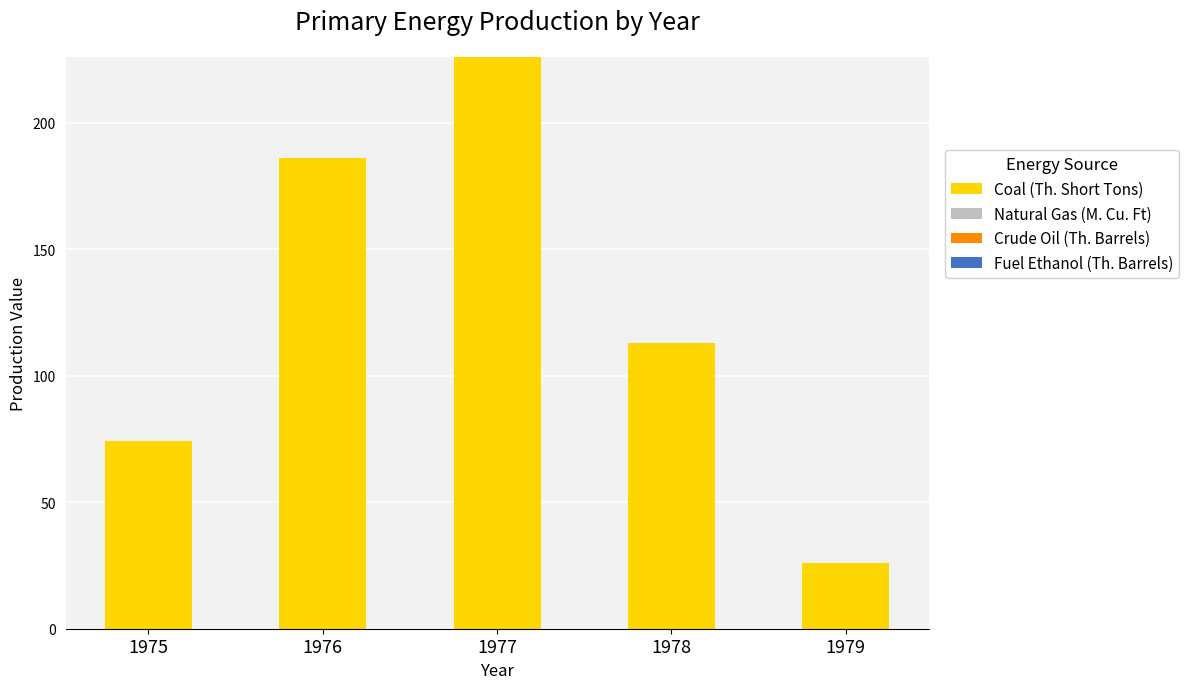

What is the sum of all values?

625